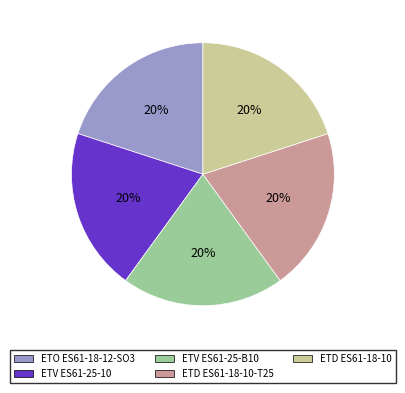

How many segments does this pie chart have?

5